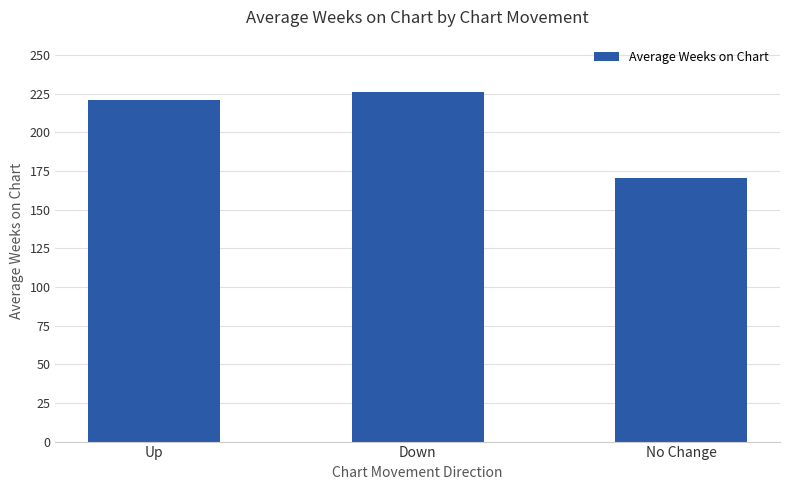

The chart shows a value of 220.7 at Up. True or false?

True